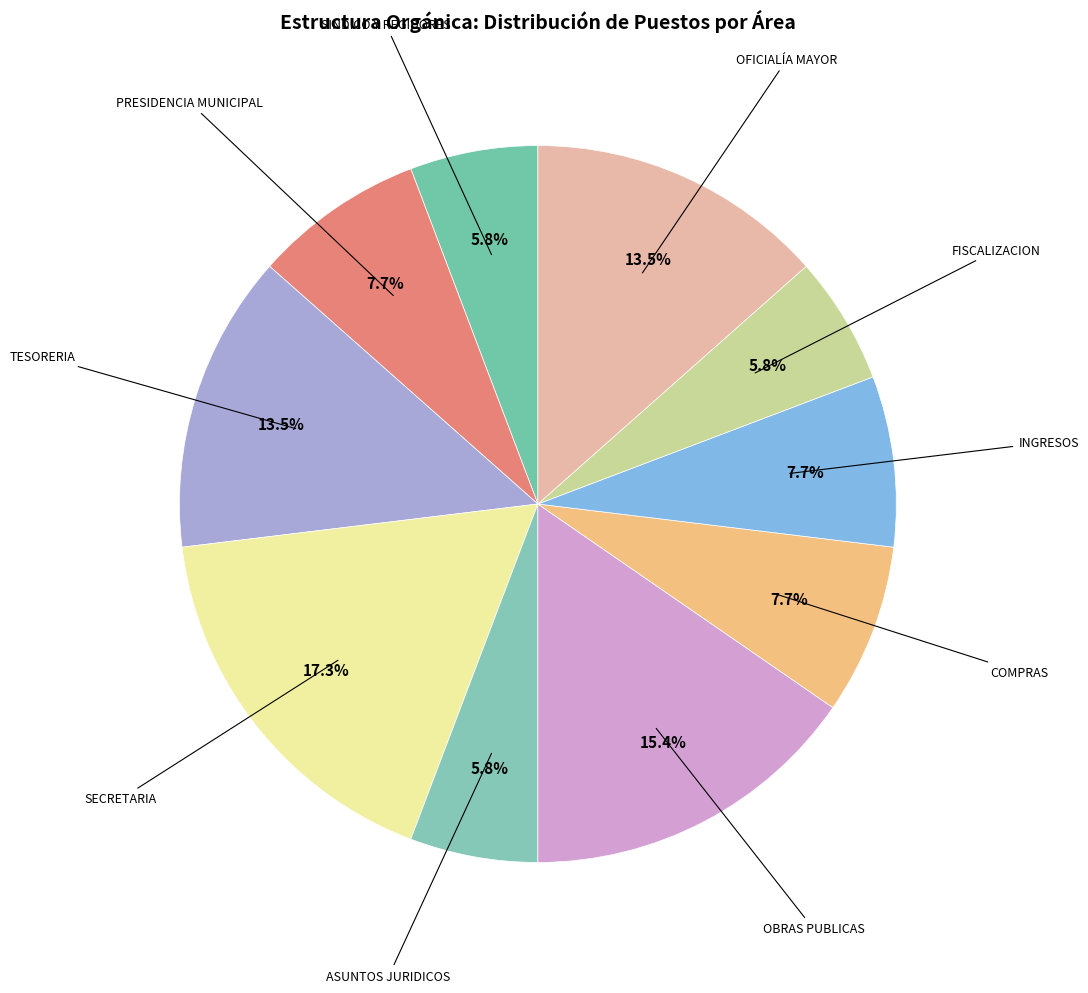

How many segments does this pie chart have?

10